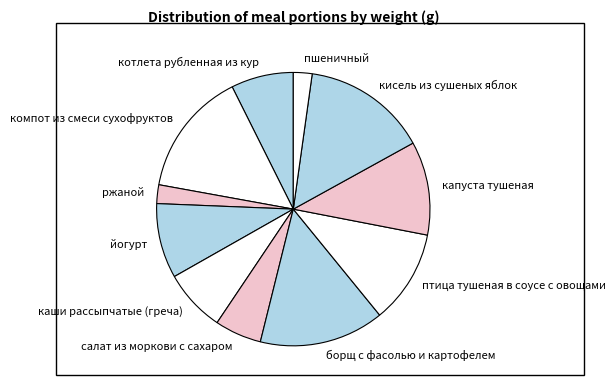

Do капуста тушеная and борщ с фасолью и картофелем together represent more than half of the pie?

No